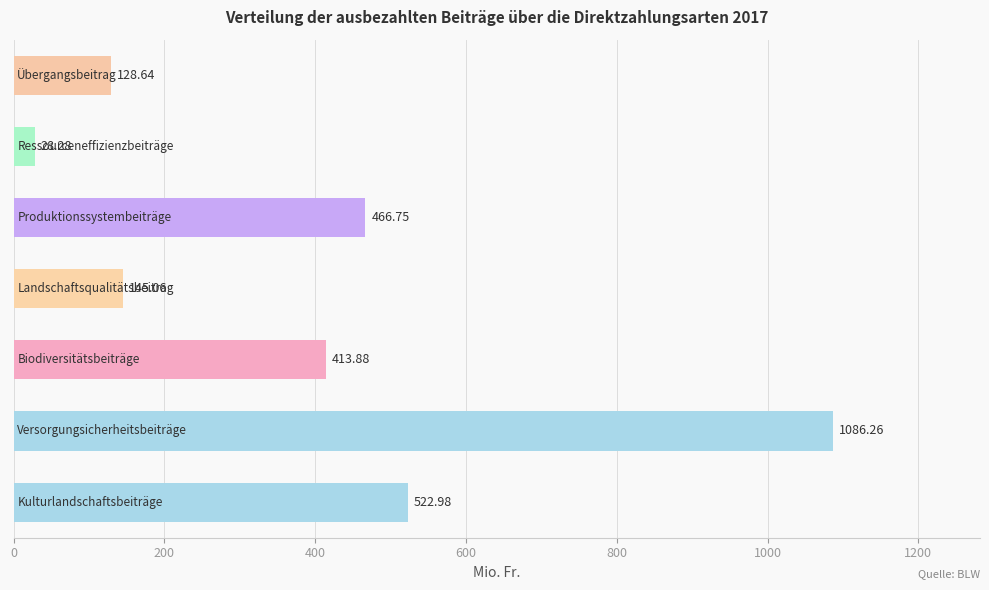

What is the difference between the maximum and minimum values?

1058.0